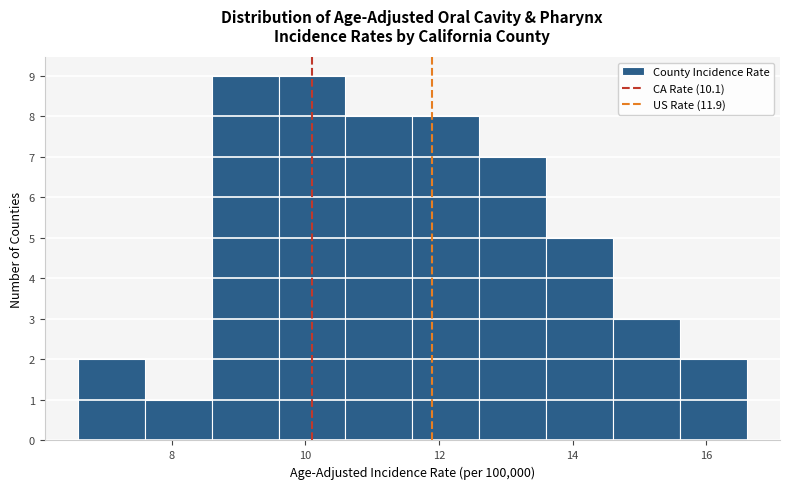

Reading left to right, list every bar in this chart as the range it spans on the x-axis followed by its height. The values are not printed on the chart, so give them approximately, as read against the axis.

6.6 to 7.6: 2
7.6 to 8.6: 1
8.6 to 9.6: 9
9.6 to 10.6: 9
10.6 to 11.6: 8
11.6 to 12.6: 8
12.6 to 13.6: 7
13.6 to 14.6: 5
14.6 to 15.6: 3
15.6 to 16.6: 2